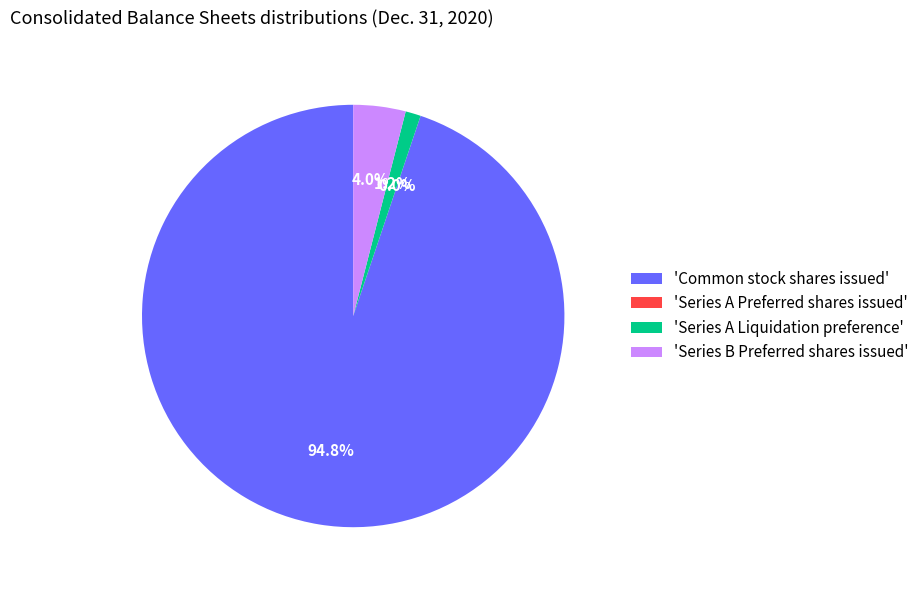

Is there any slice that represents more than half of the pie?

Yes